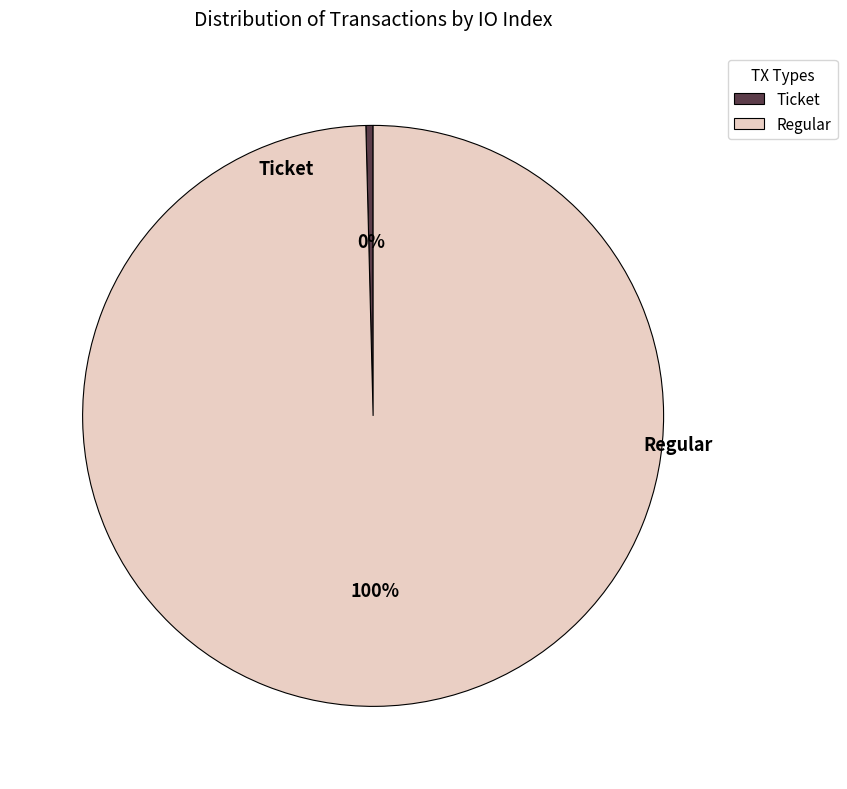

Which category has the smallest portion of the pie?

Ticket